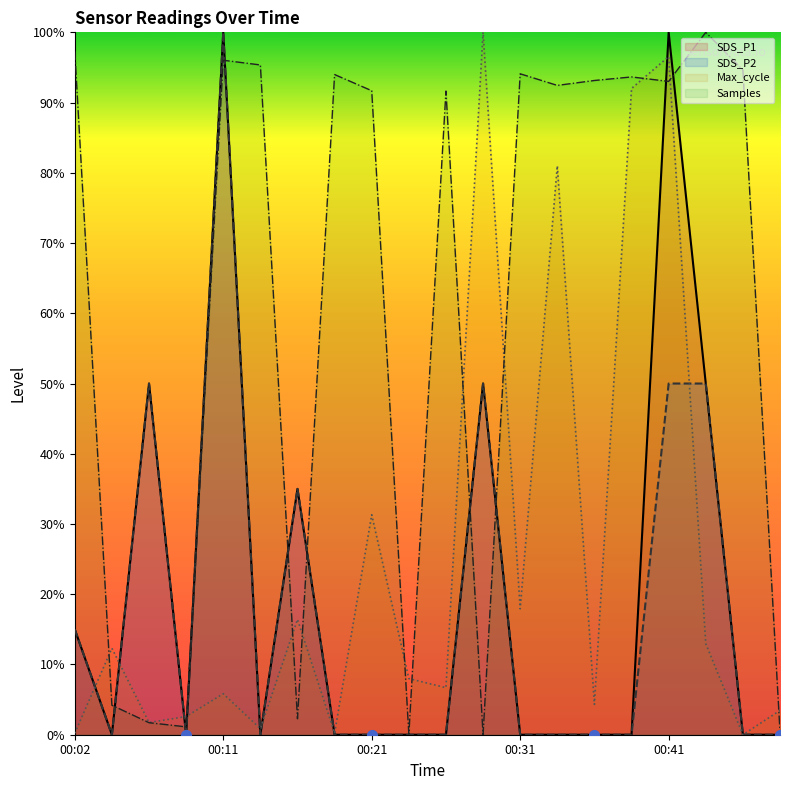

At 00:31, list the series in order from smallest to largest.

SDS_P1, SDS_P2, Max_cycle, Samples